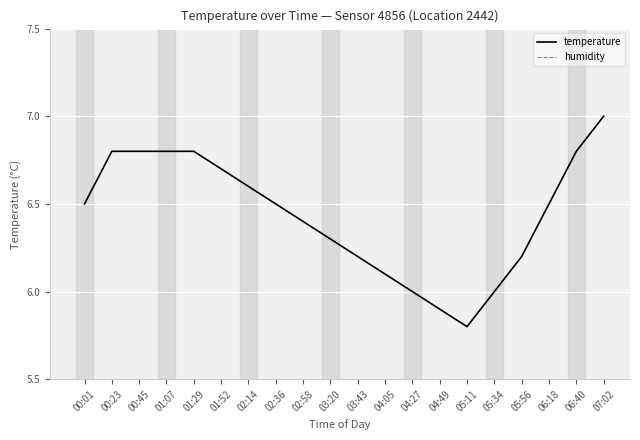

What value does the temperature series have at 02:36?

6.5